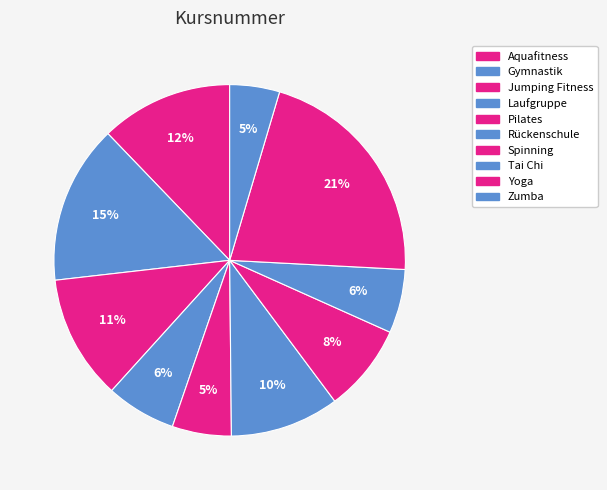

What portion of the pie excludes Yoga?

78.8%